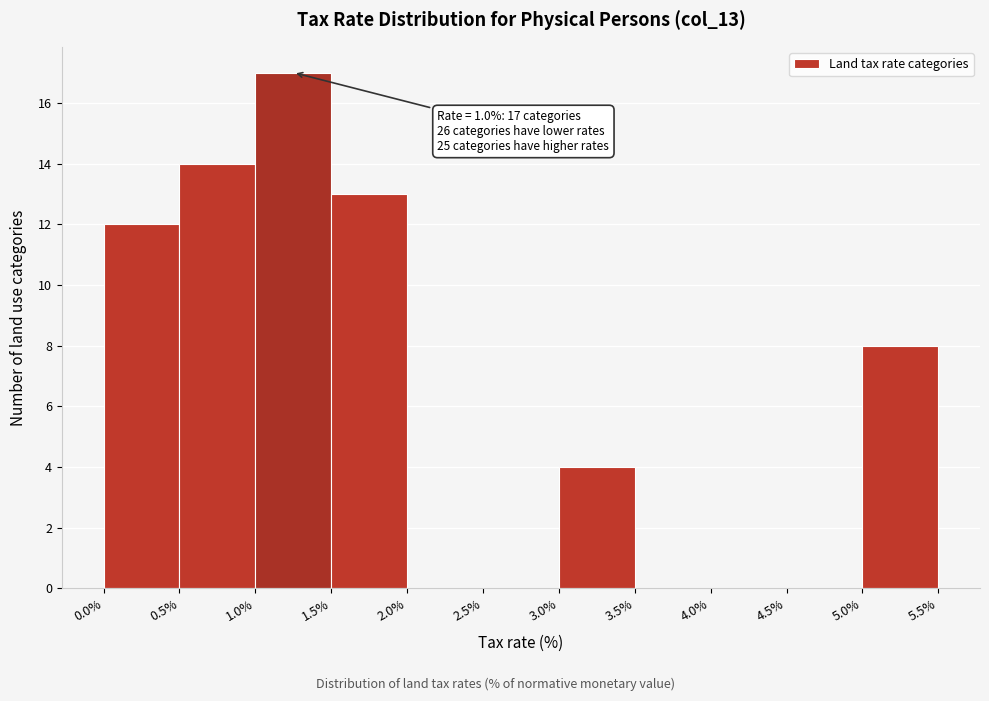

Over which range of the x-axis is the bar tallest?

1.0% to 1.5%